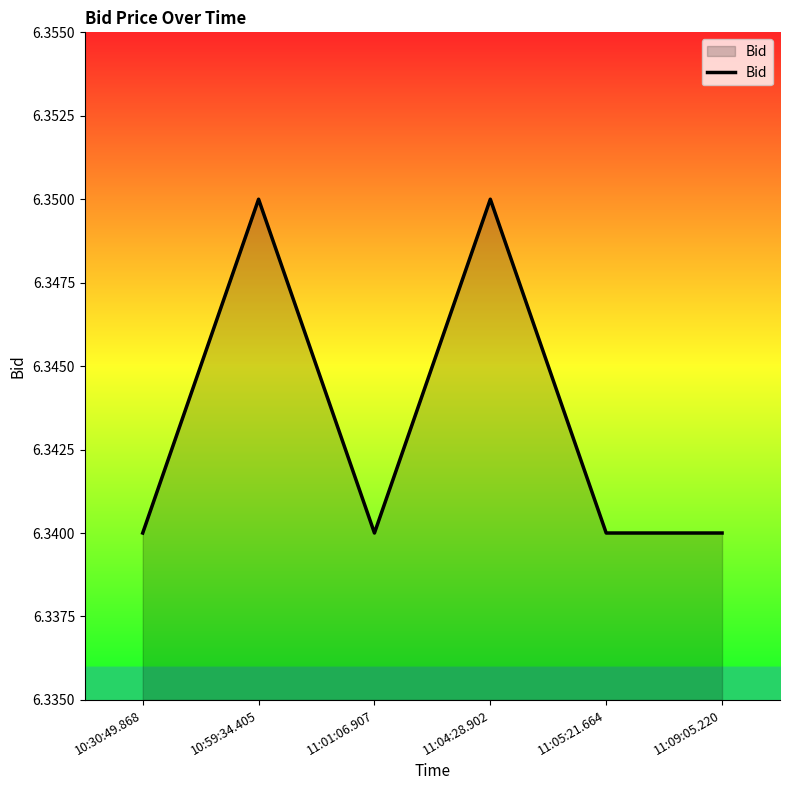

How many lines are shown in the chart?

1